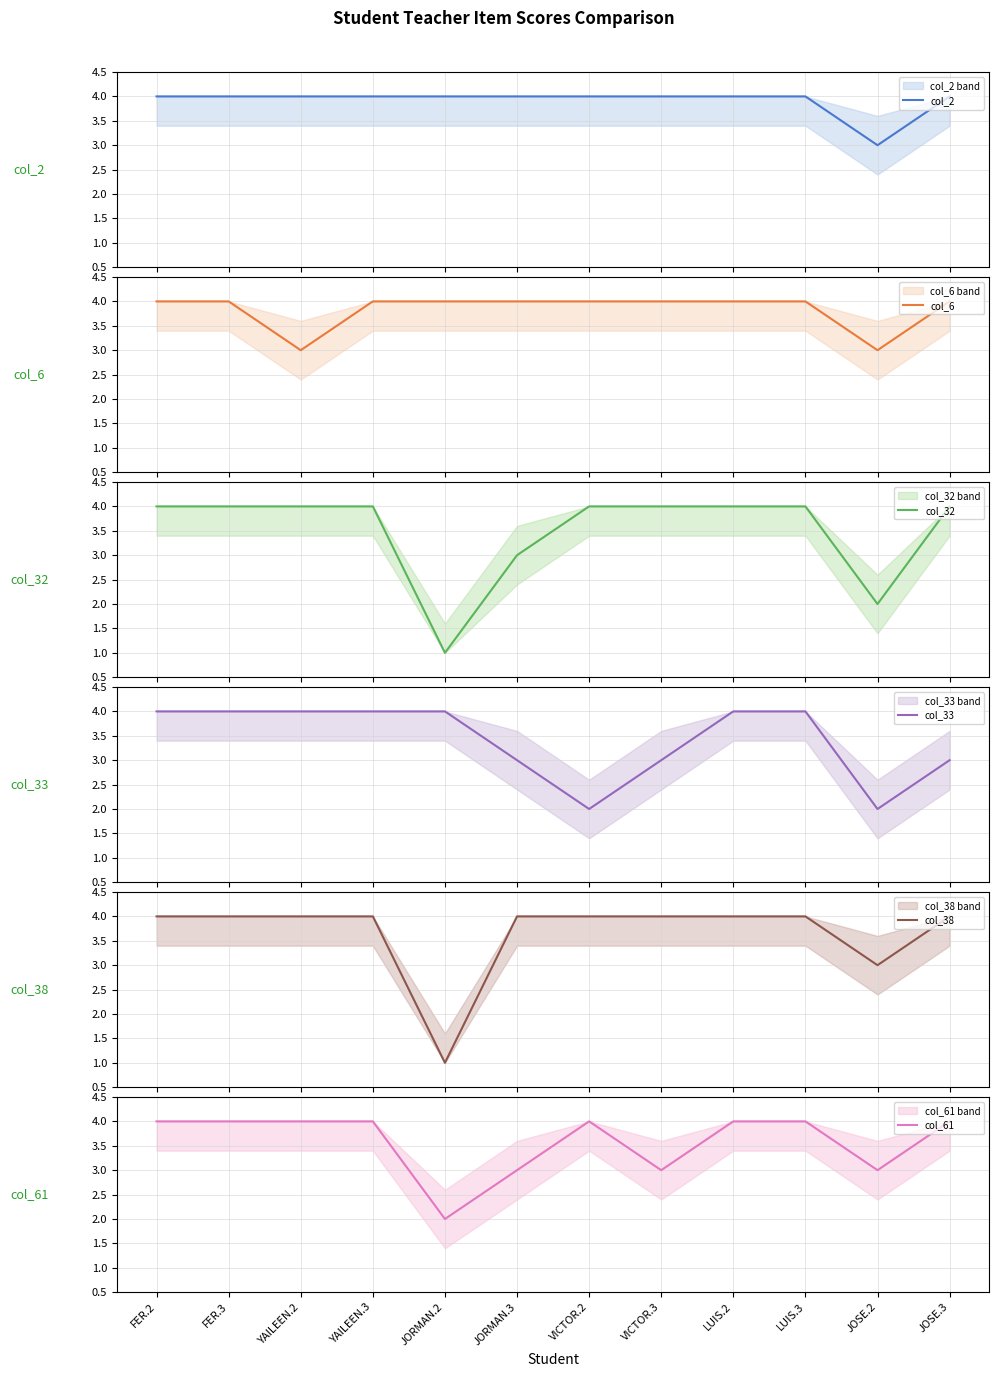

How many data points does each series have?

12